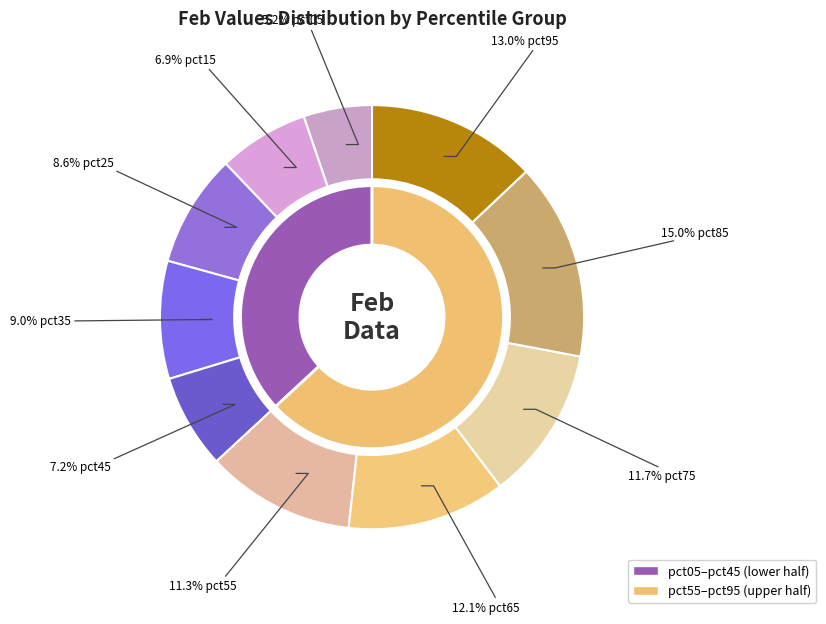

True or false: pct25 accounts for 22% of the total.

False